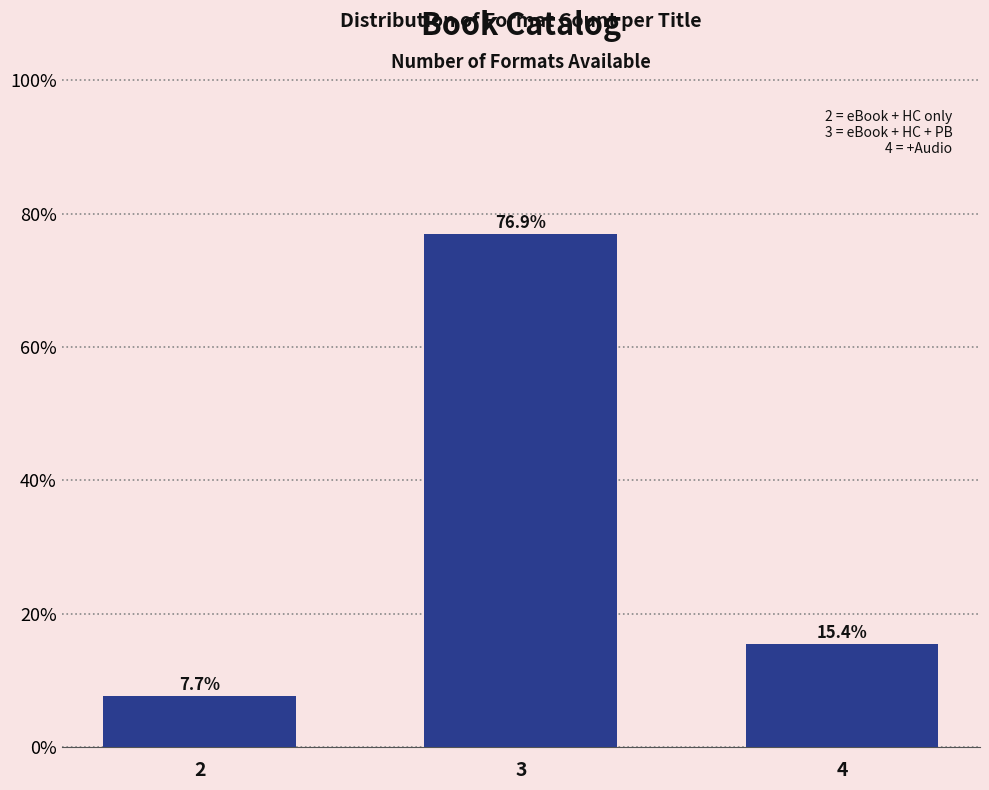

Reading right to left, list all the values displayed in this chart.

4=15.4	3=76.9	2=7.7